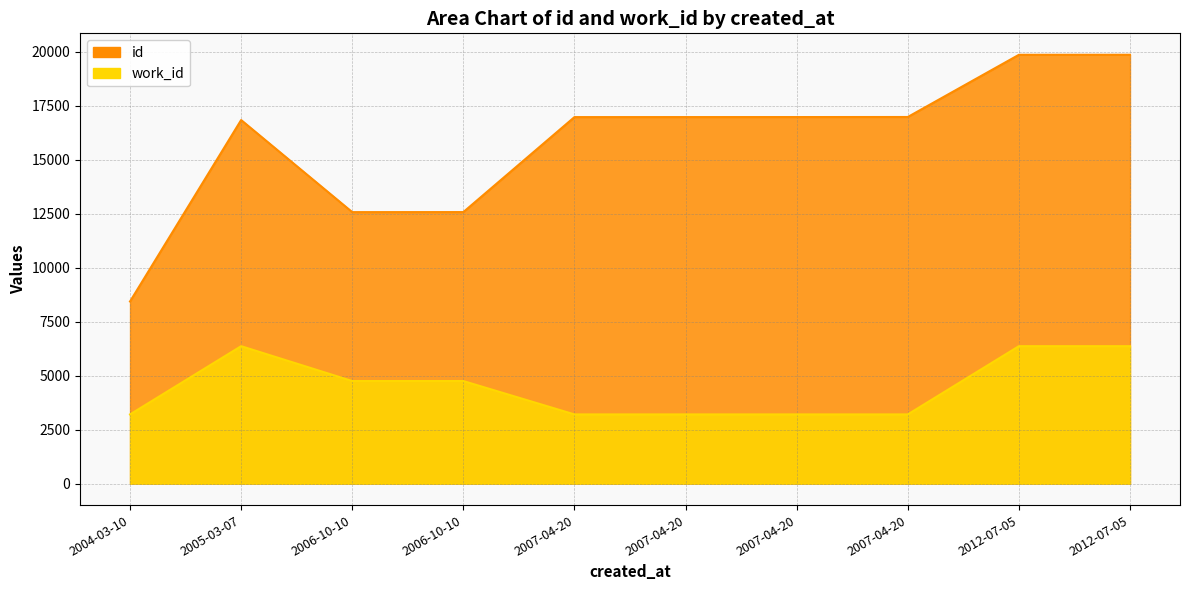

What is the average value of the work_id series?

4463